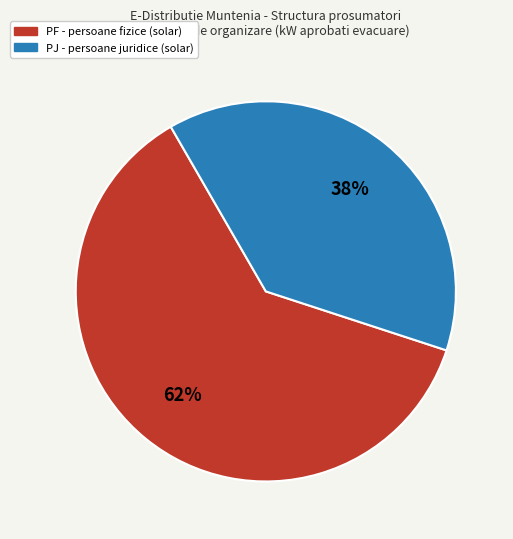

To the nearest percent, what is the combined percentage of PF - persoane fizice (solar) and PJ - persoane juridice (solar)?

100%